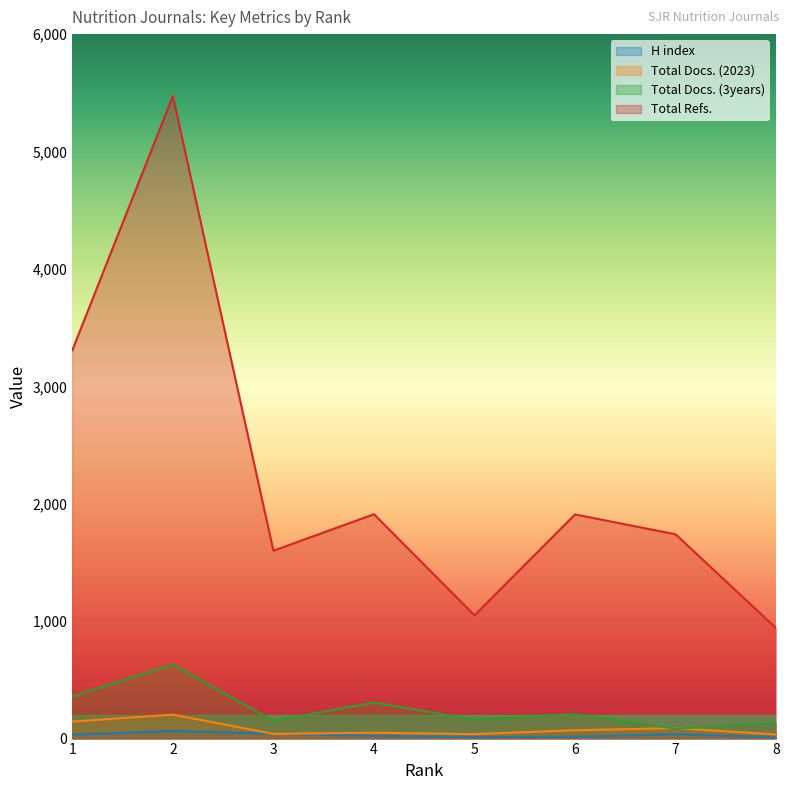

Reading left to right, what are all the values shown in this chart?

H index: 33	64	42	23	13	15	37	11
Total Docs. (2023): 145	204	40	50	38	71	89	35
Total Docs. (3years): 360	631	152	307	161	209	84	133
Total Refs.: 3307	5472	1600	1911	1050	1909	1740	940